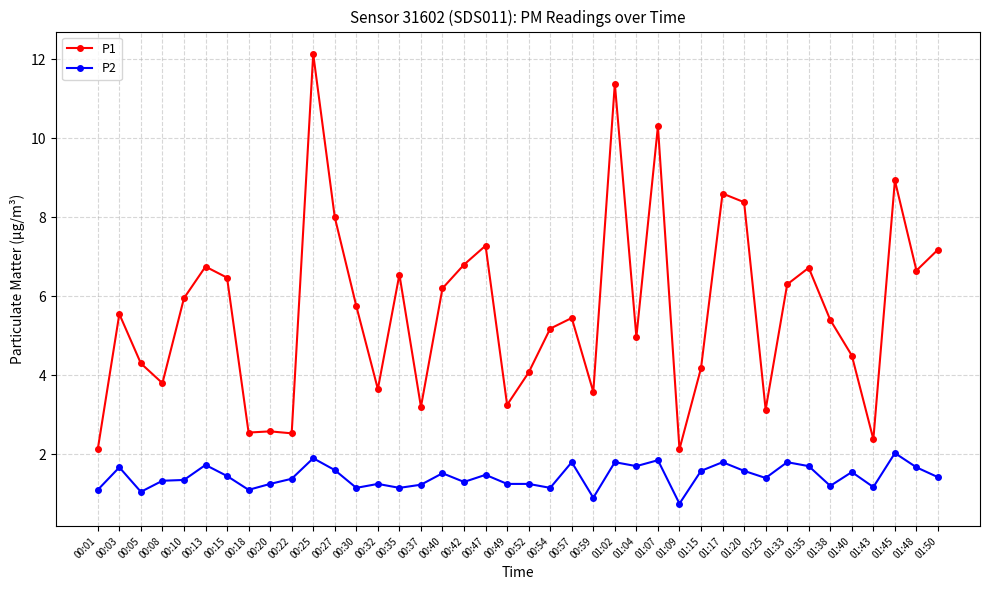

True or false: P1 and P2 intersect in this chart.

False